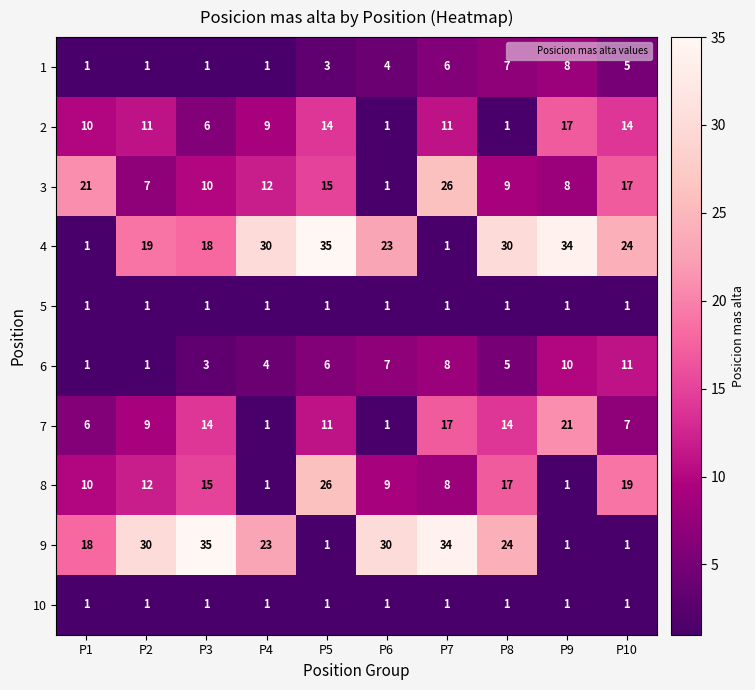

How many data points does each series have?

10